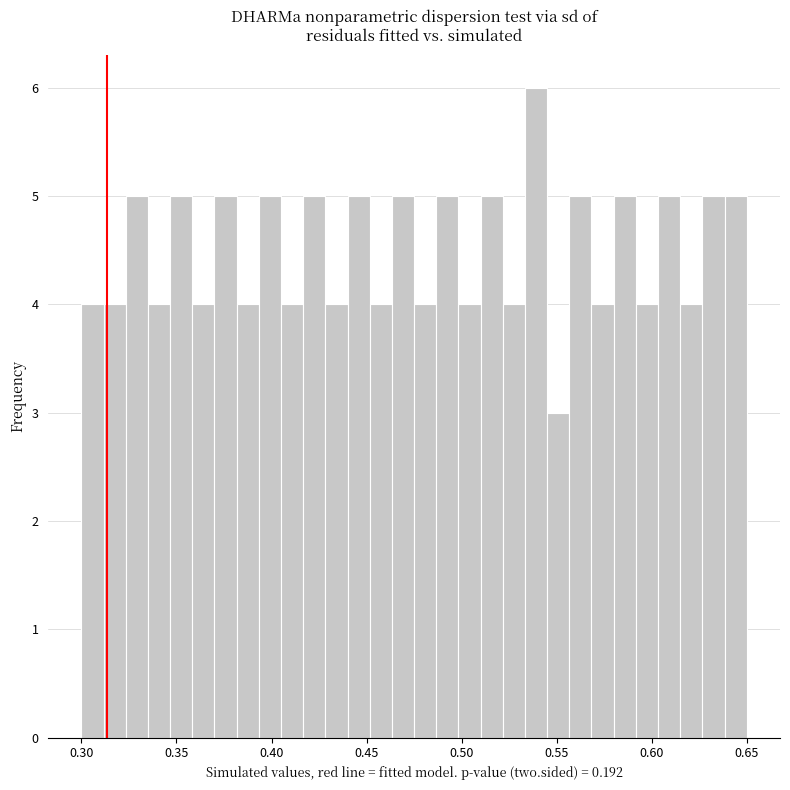

Around what value on the x-axis is the tallest bar? Give the approximate position of its centre, as read against the axis.

0.540